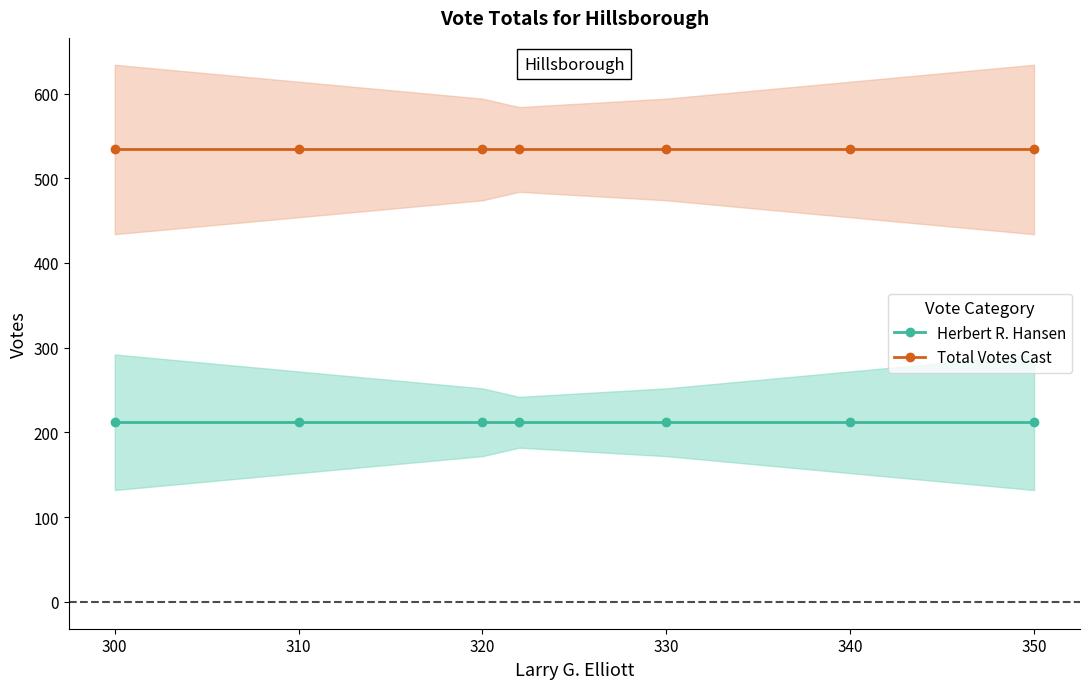

What is the average value of the Herbert R. Hansen series?

212